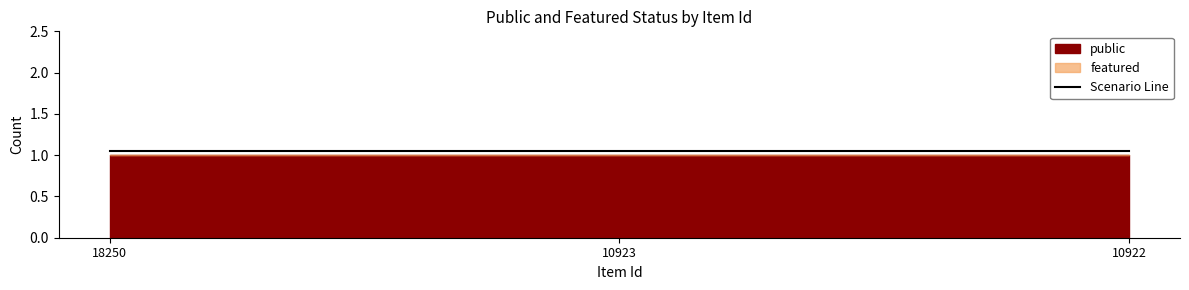

True or false: featured has a value of 0 at 10923.

True